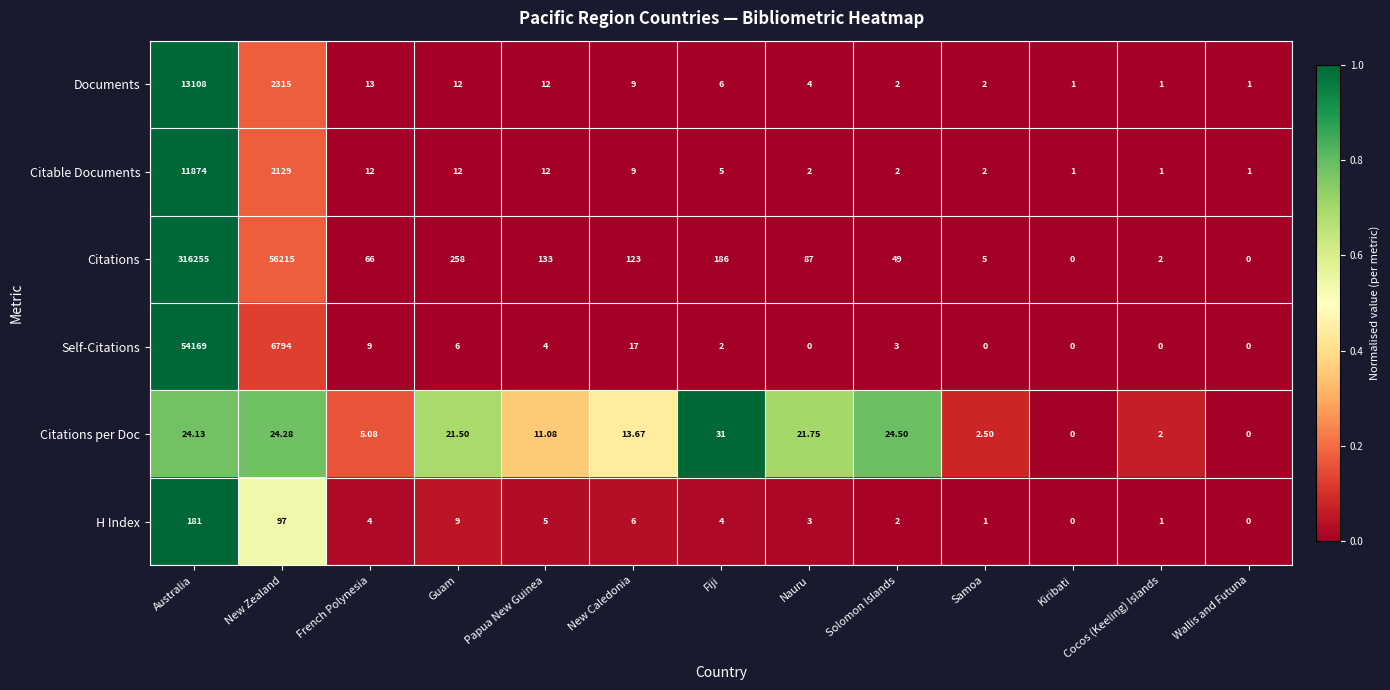

At which label does Self-Citations first exceed 3?

Australia